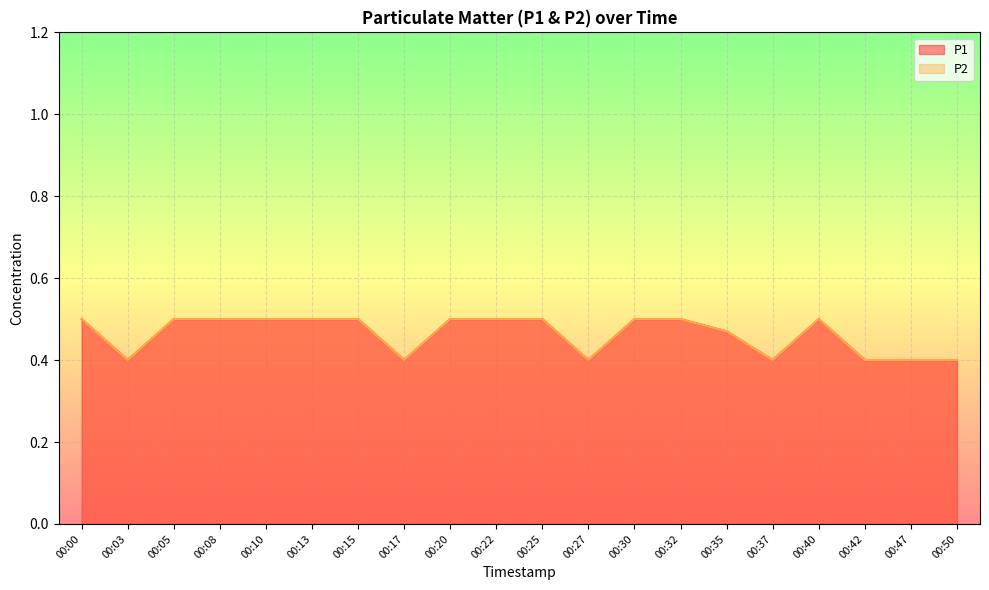

At which category does P1 reach its first local valley?

00:03